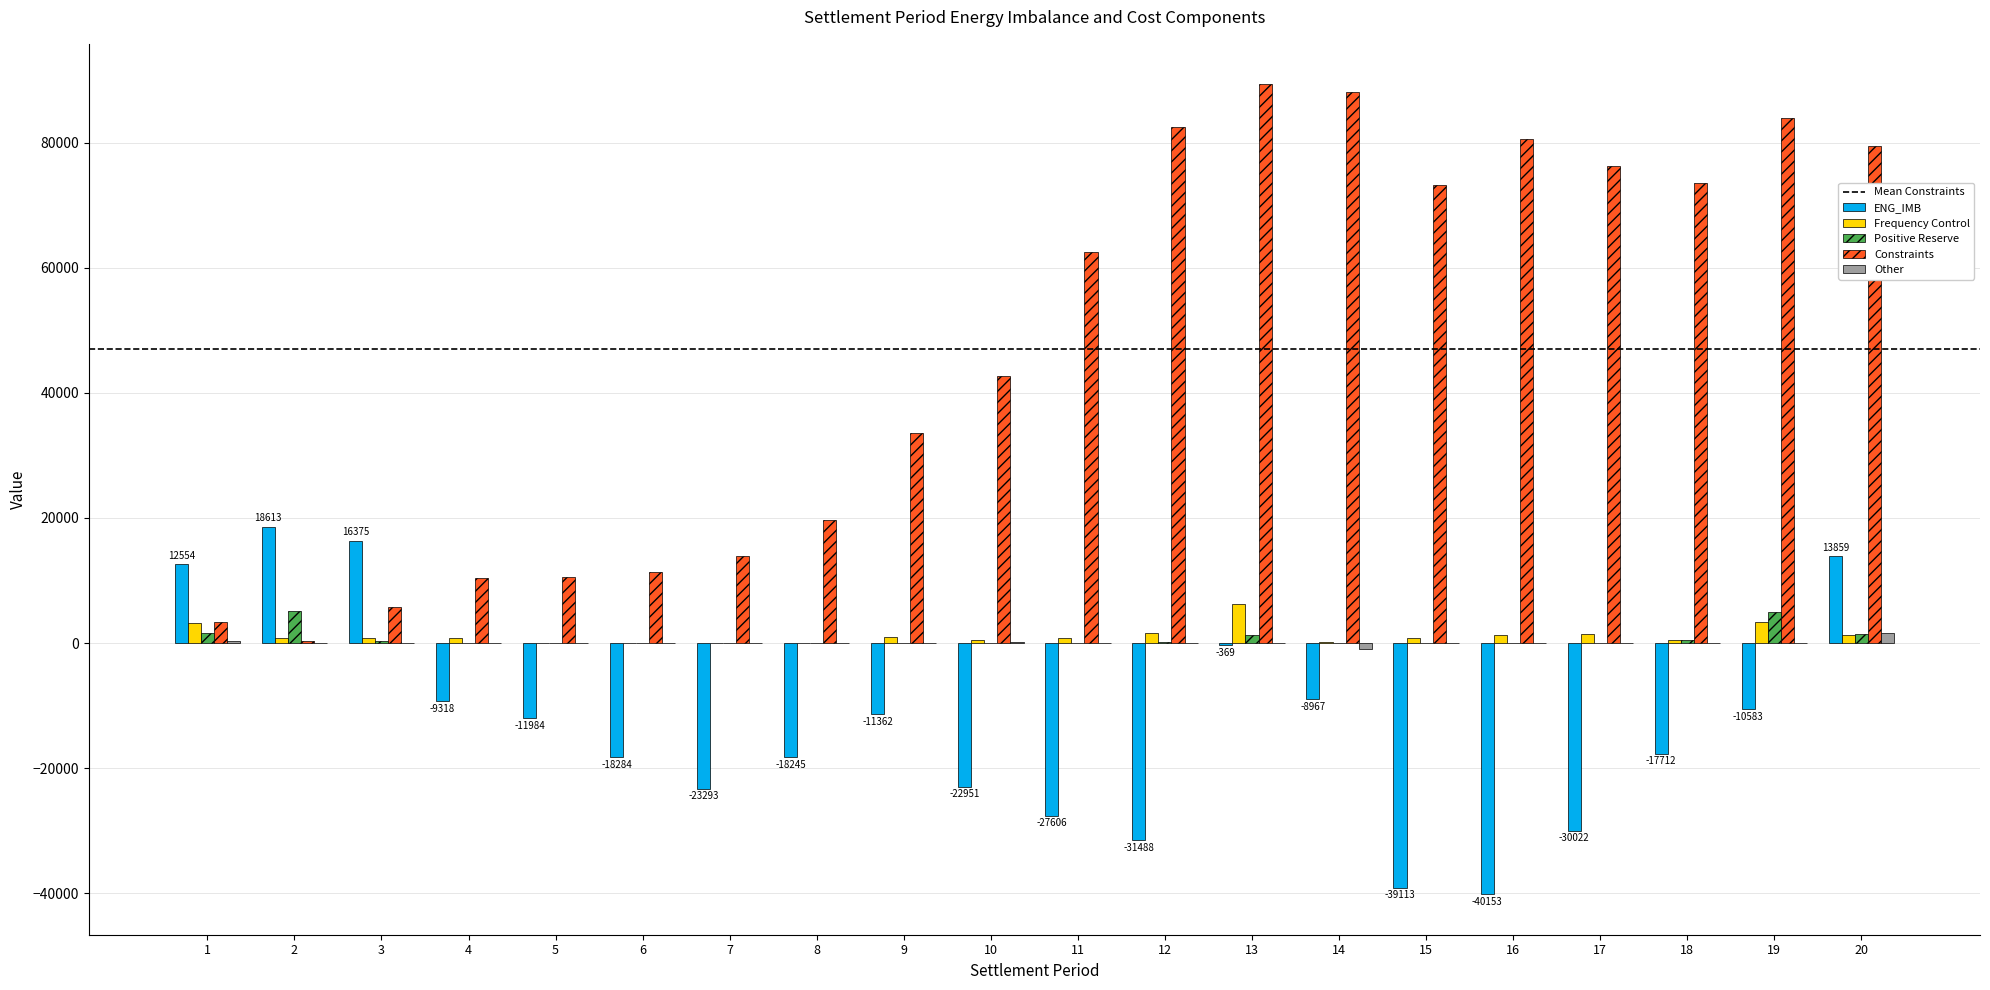

What is the highest value of the ENG_IMB series?

18613.2